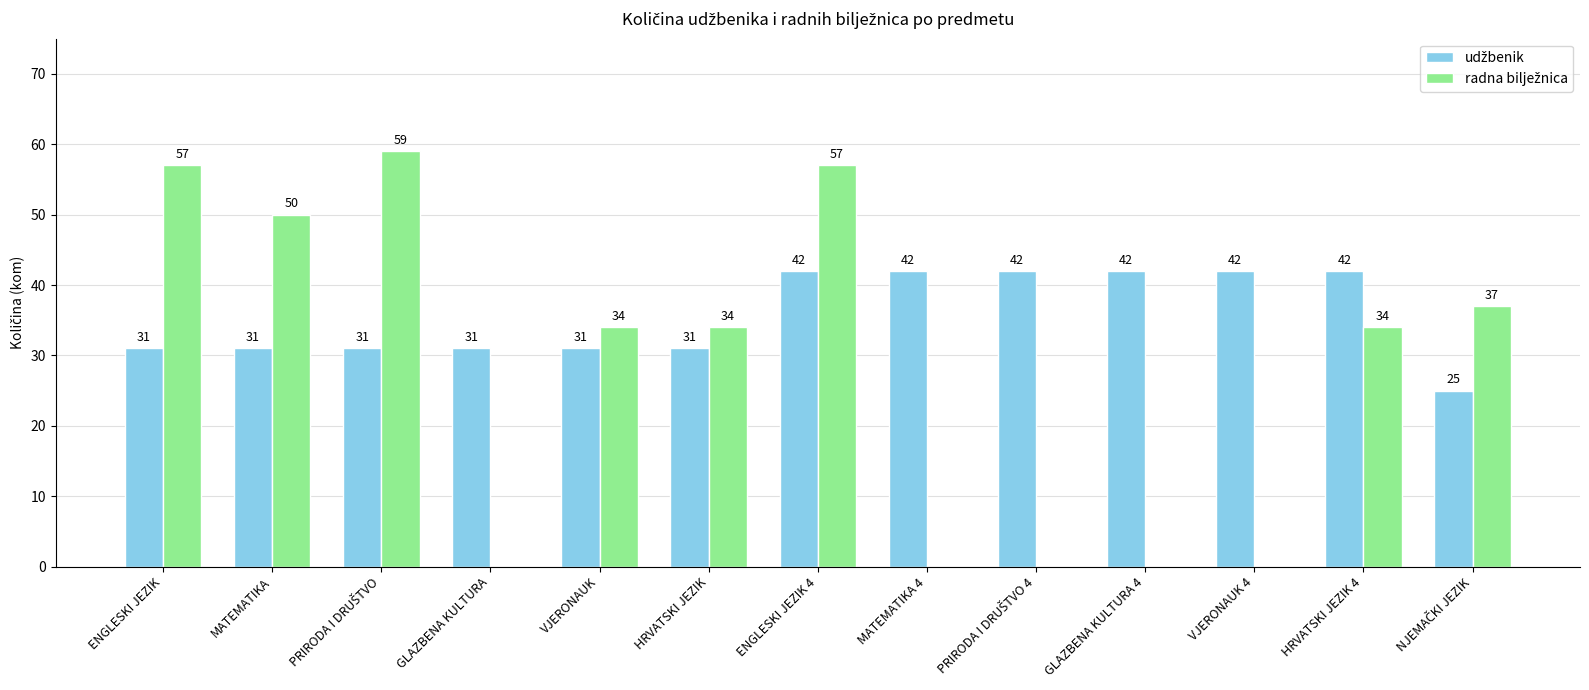

What is the greatest value displayed?

59